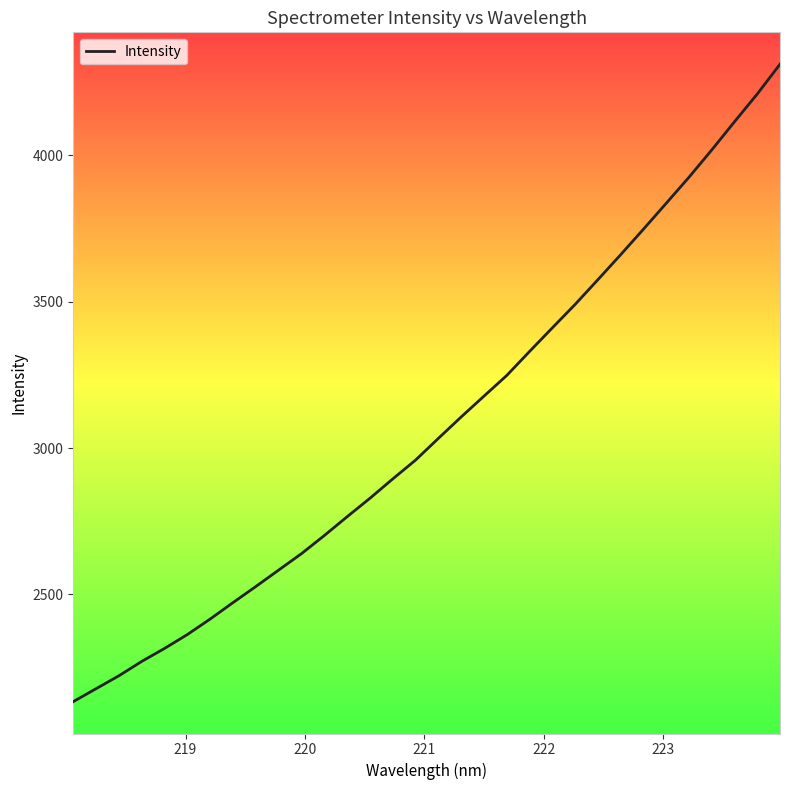

What is the difference between the maximum and minimum values?

2177.5